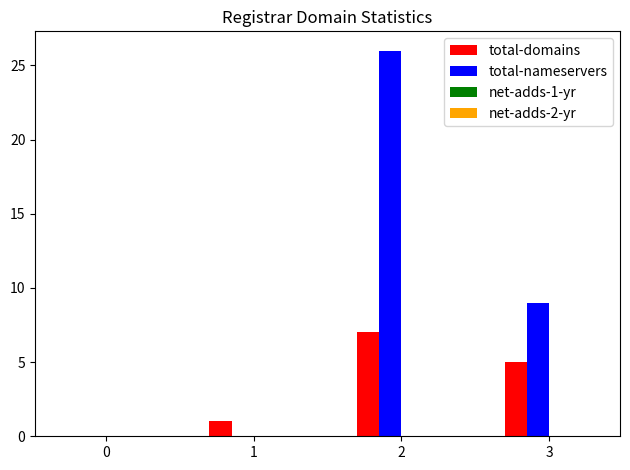

What is the highest value of the total-domains series?

7